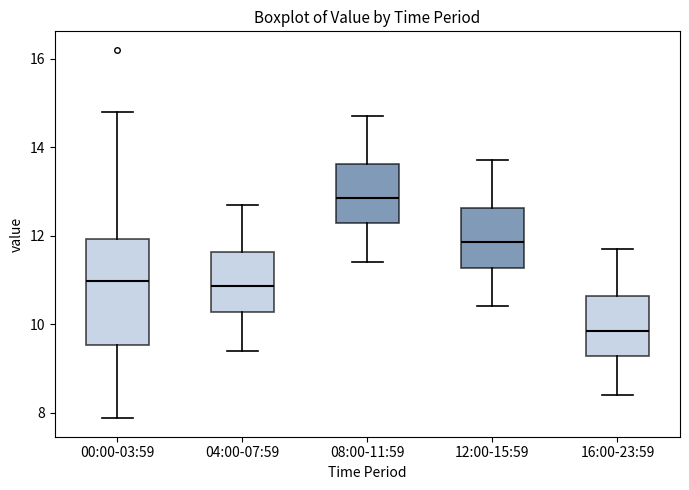

Reading left to right, transcribe this box plot: for each box, give where its median line is, the range the box spans, and where its two whiskers end, as read against the y-axis. The values are not printed on the chart, so give them approximately, as read against the axis.

00:00-03:59: median 11.0, box 9.6 to 12.0, whiskers 7.8 to 14.8
04:00-07:59: median 10.8, box 10.2 to 11.6, whiskers 9.4 to 12.8
08:00-11:59: median 12.8, box 12.2 to 13.6, whiskers 11.4 to 14.8
12:00-15:59: median 11.8, box 11.2 to 12.6, whiskers 10.4 to 13.8
16:00-23:59: median 9.8, box 9.2 to 10.6, whiskers 8.4 to 11.8